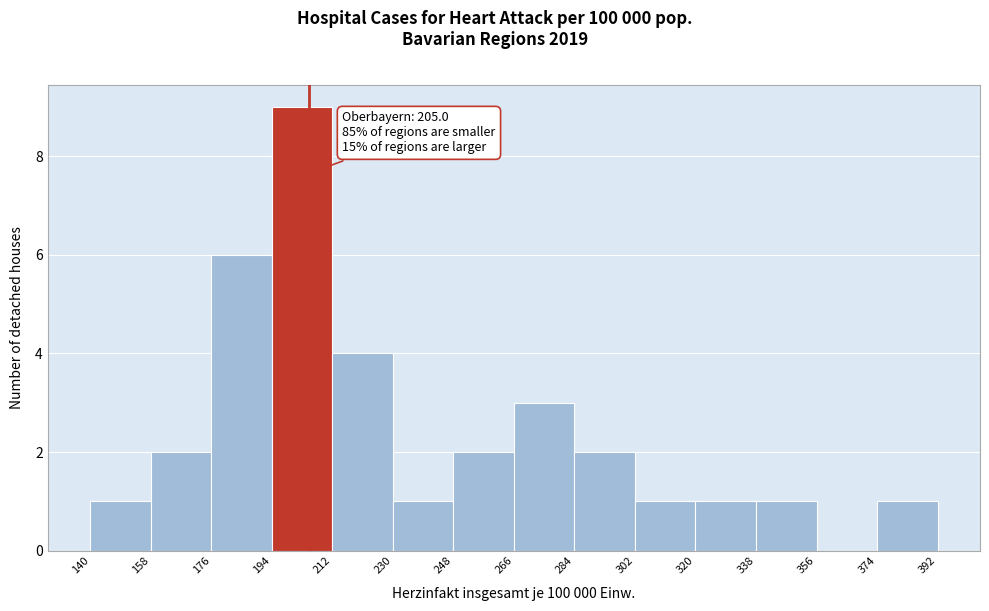

Which range on the x-axis has the tallest bar?

194 to 212